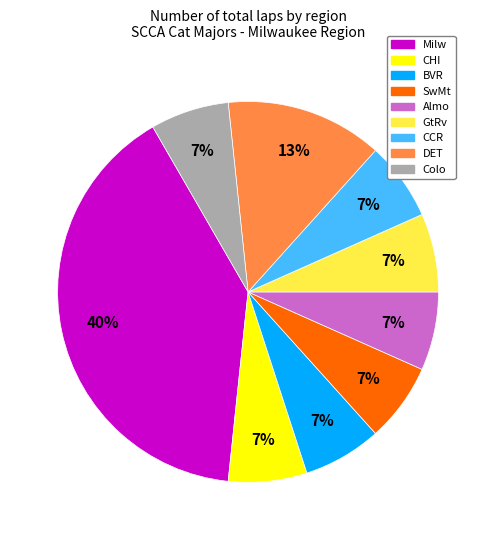

Count the number of slices in the pie.

9